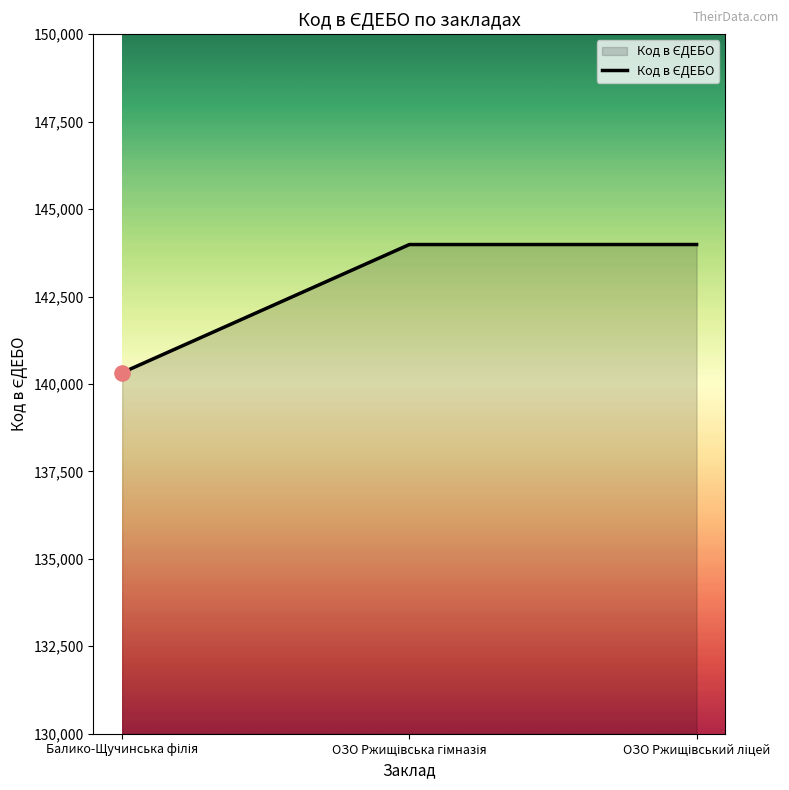

What is the minimum value shown in the chart?

140323